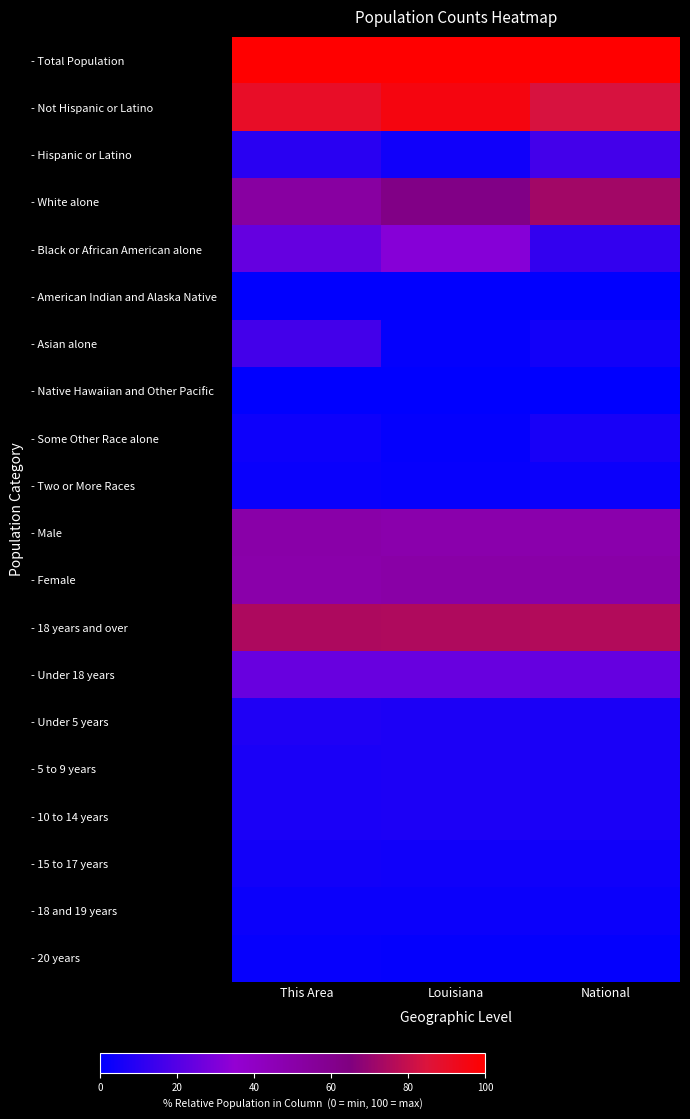

Which label corresponds to the largest value in the chart?

This Area